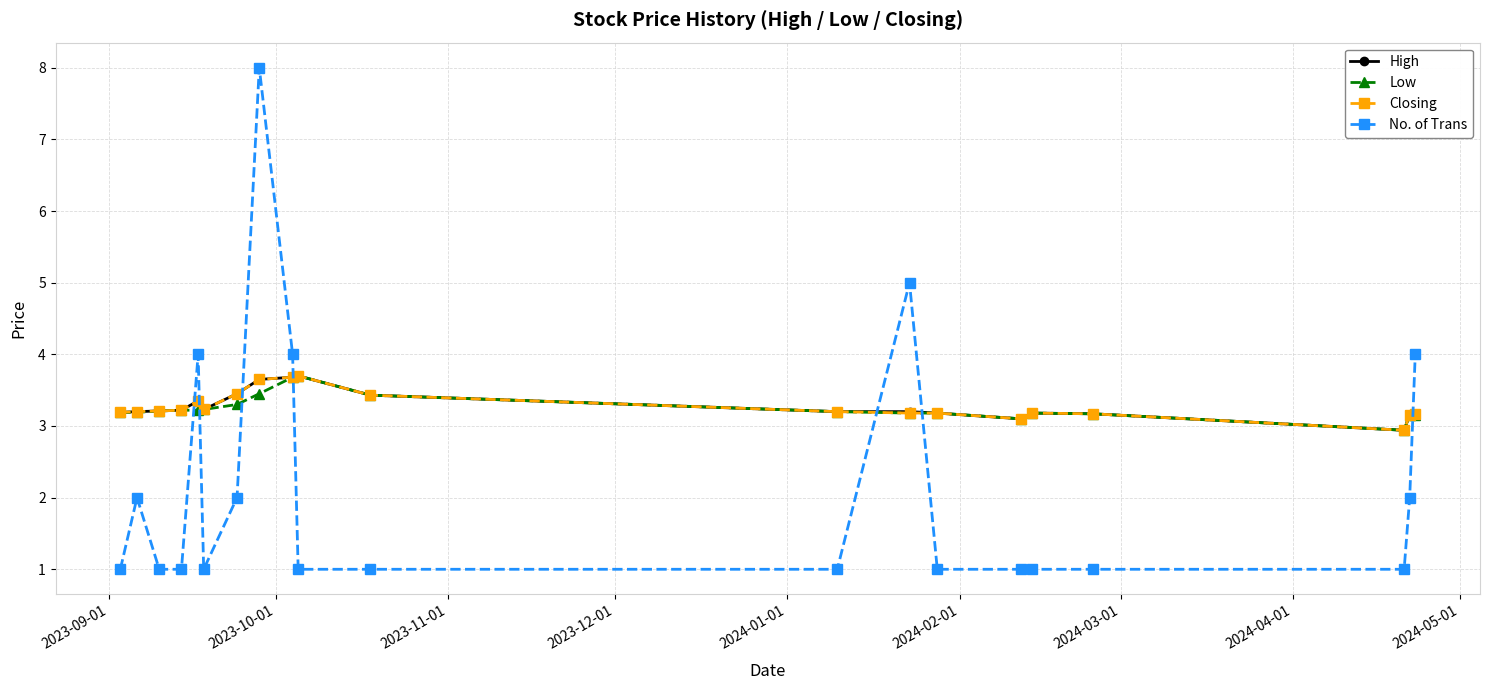

True or false: Low and No. of Trans intersect in this chart.

True